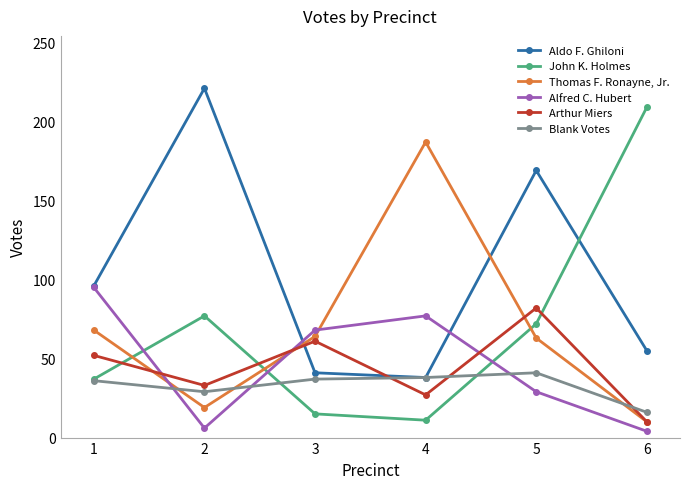

What is the difference between the Thomas F. Ronayne, Jr. values at 2 and 5?

44